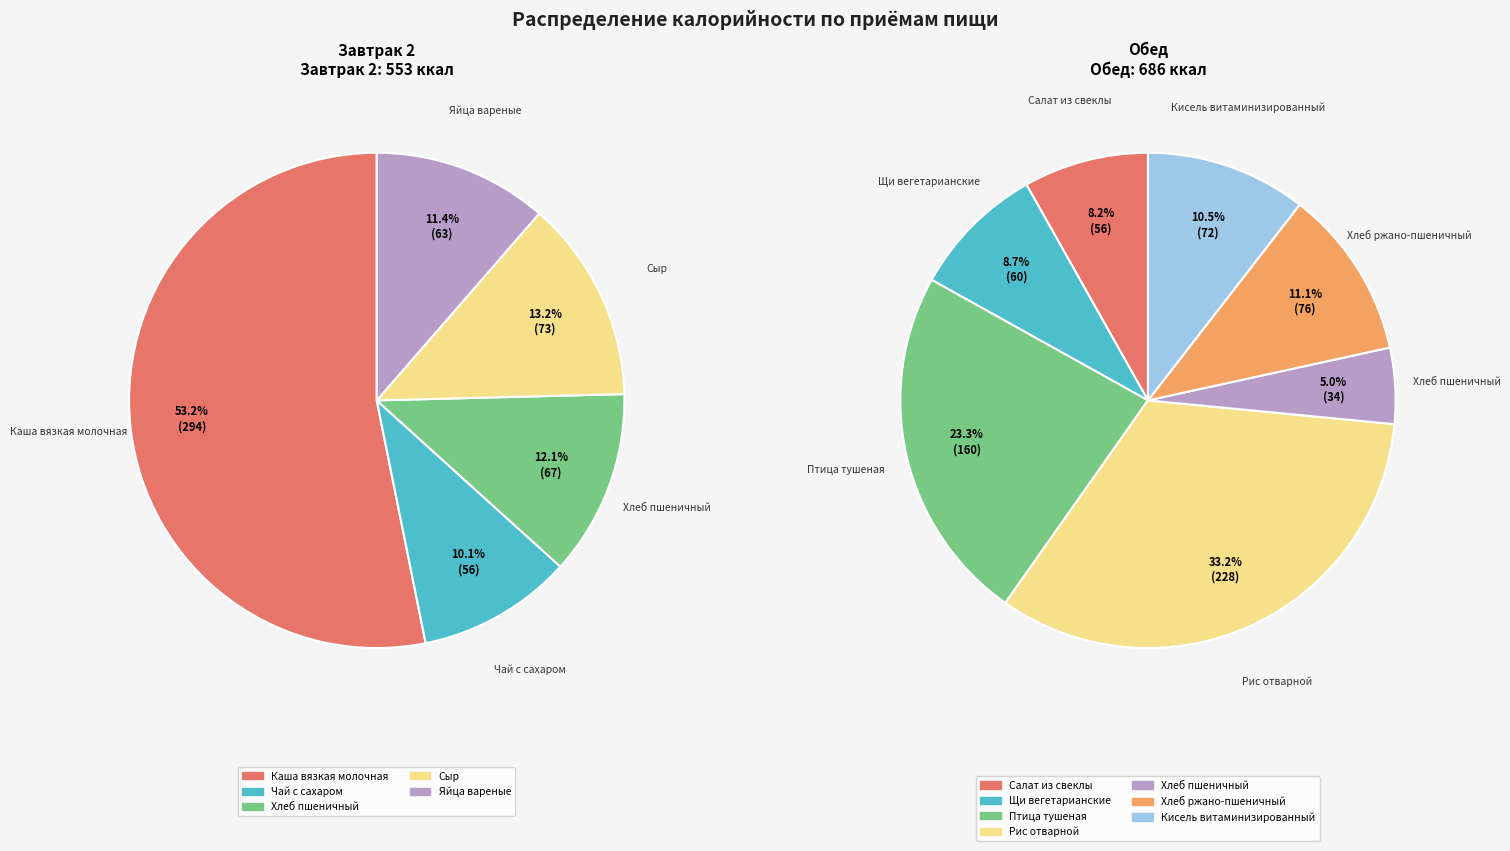

Is it true that Обед is 44% of the pie?

False